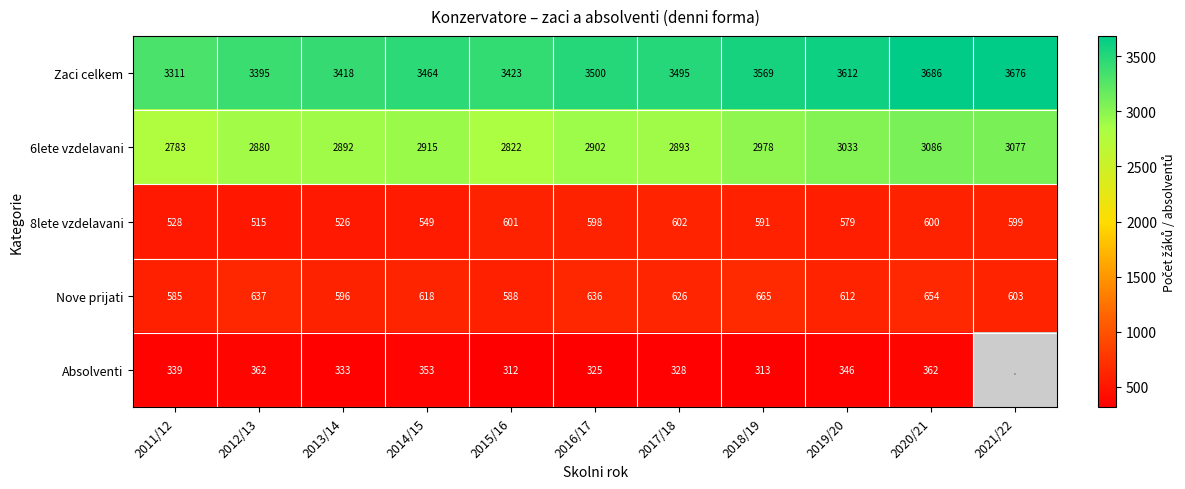

Is it true that Zaci celkem equals 2500 at 2019/20?

False